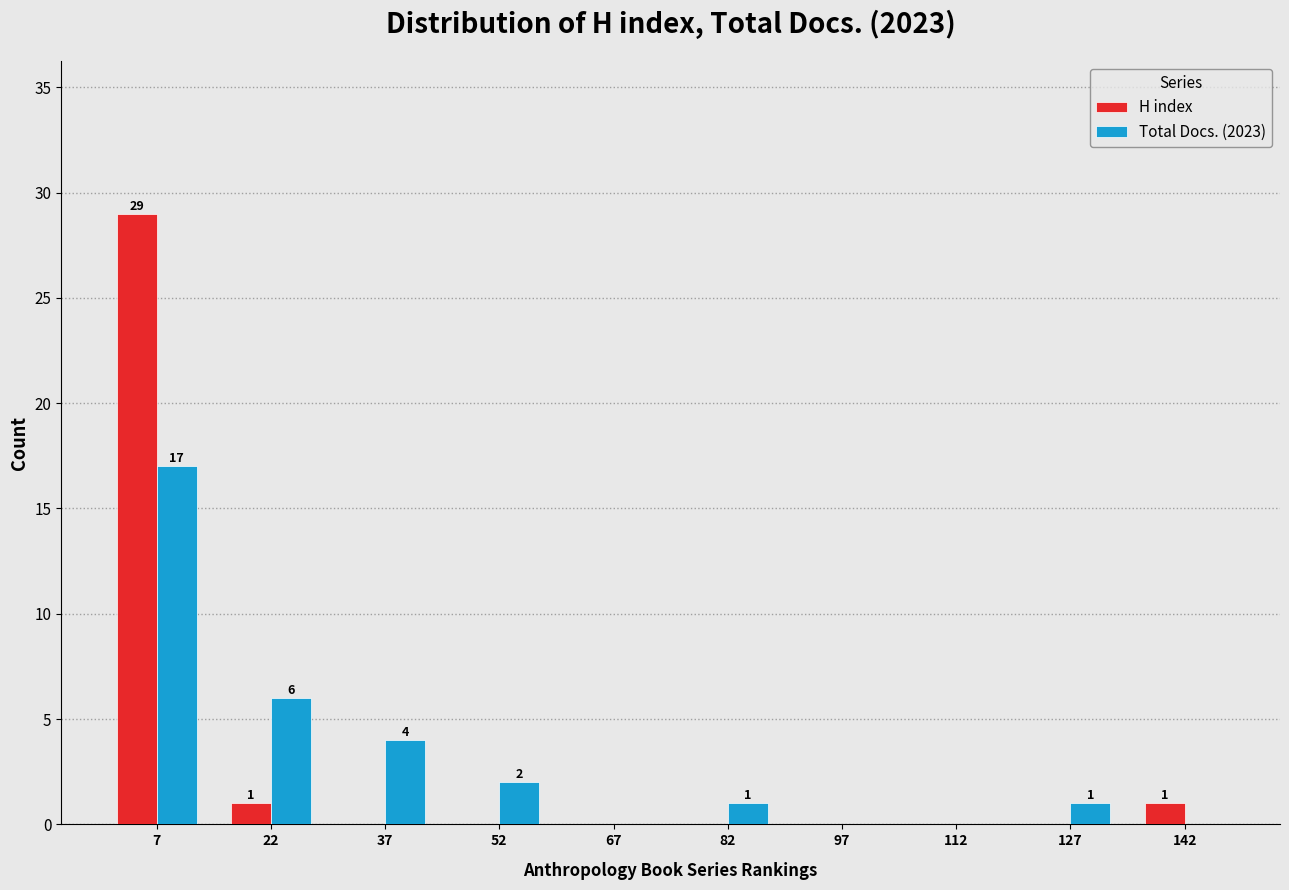

In the Total Docs. (2023) series, which range on the x-axis has the tallest bar?

0 to 15